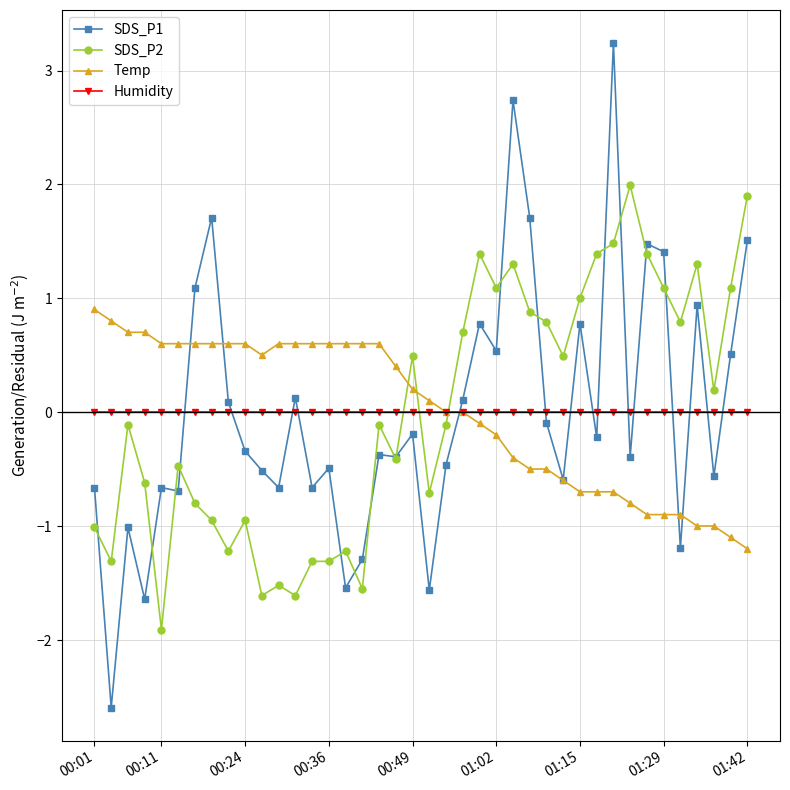

In SDS_P1, how many points are higher than both neighbors (excluding endpoints)?

13